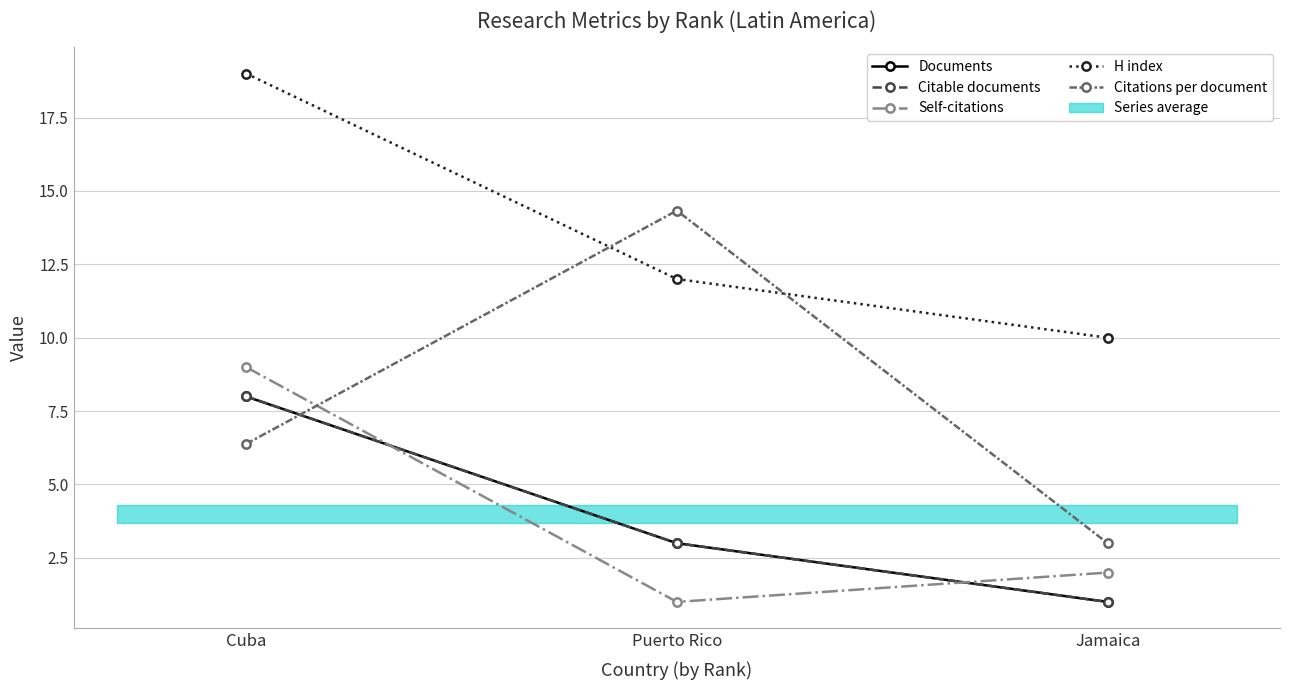

What is the value of the H index point at the 1st from the left?

19.0